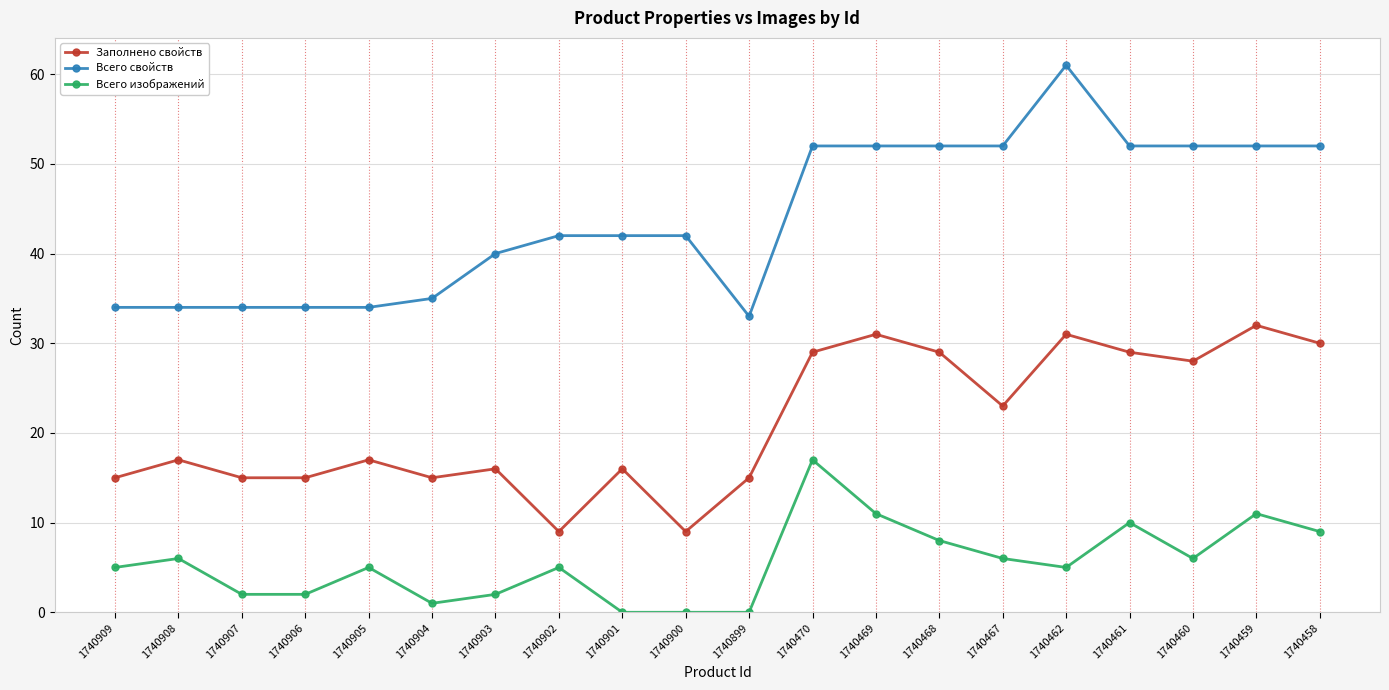

Which series changed the most between 1740907 and 1740901?

Всего свойств